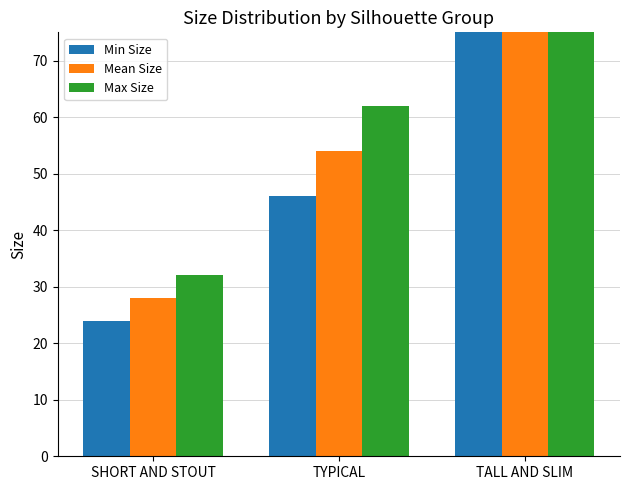

Which series has the largest range (max minus min)?

Max Size